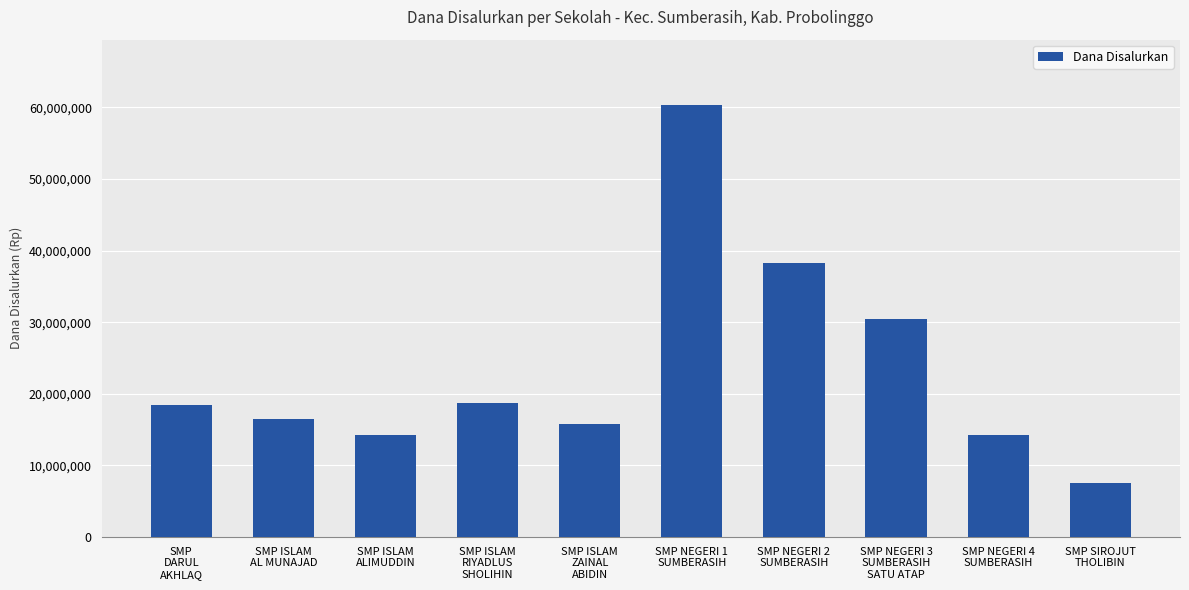

What is the label of the 4th bar from the right?

SMP NEGERI 2
SUMBERASIH